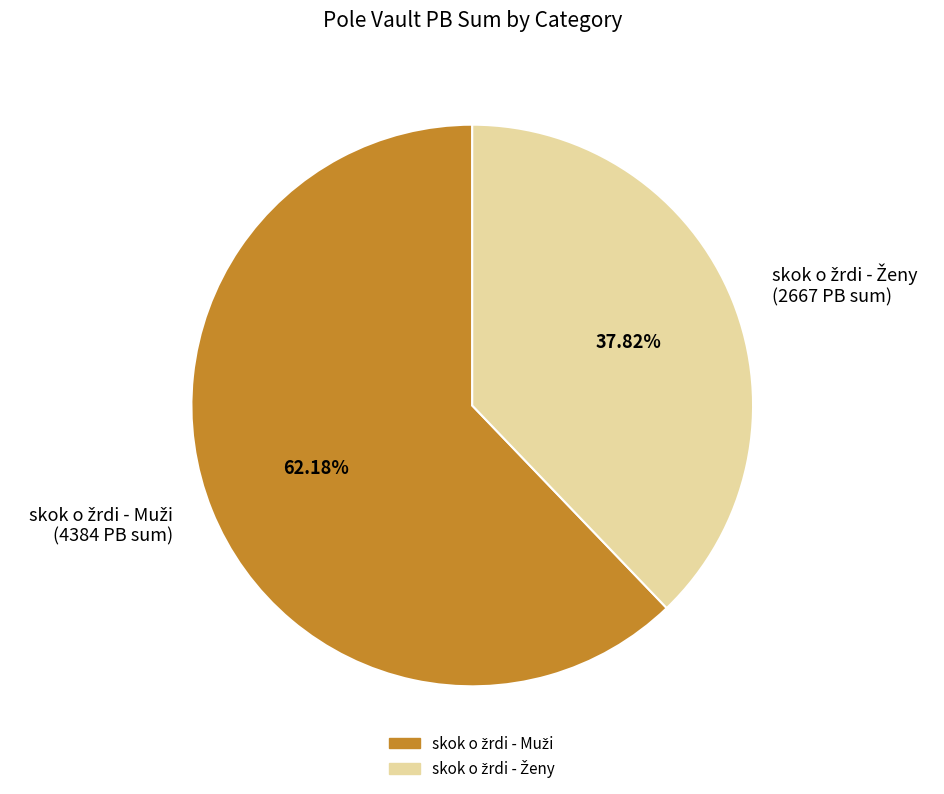

Is there any slice that represents more than half of the pie?

Yes